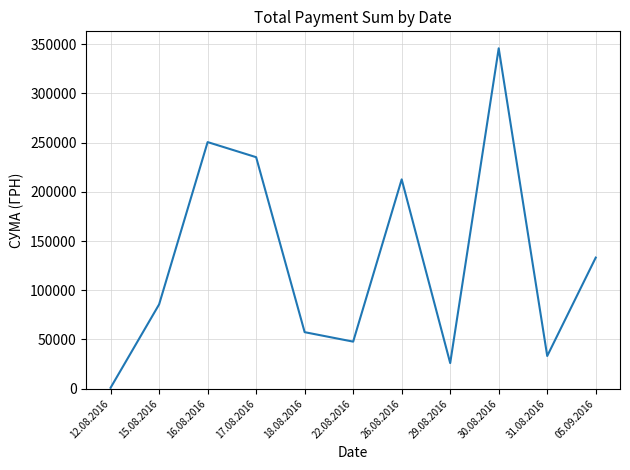

List the labels in order of value, smallest first.

12.08.2016, 29.08.2016, 31.08.2016, 22.08.2016, 18.08.2016, 15.08.2016, 05.09.2016, 26.08.2016, 17.08.2016, 16.08.2016, 30.08.2016